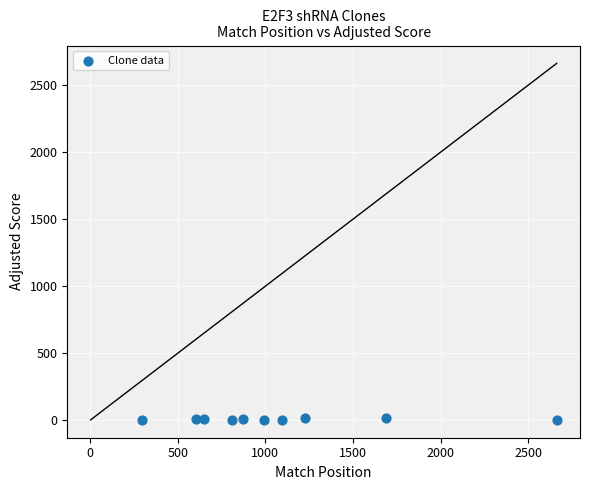

What is the average Y value?

8.1